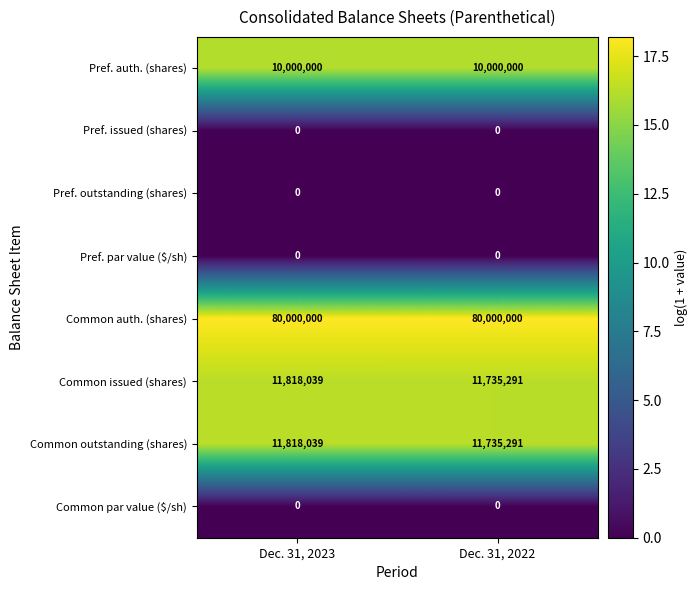

What is the total value across all series at Dec. 31, 2023?

113636078